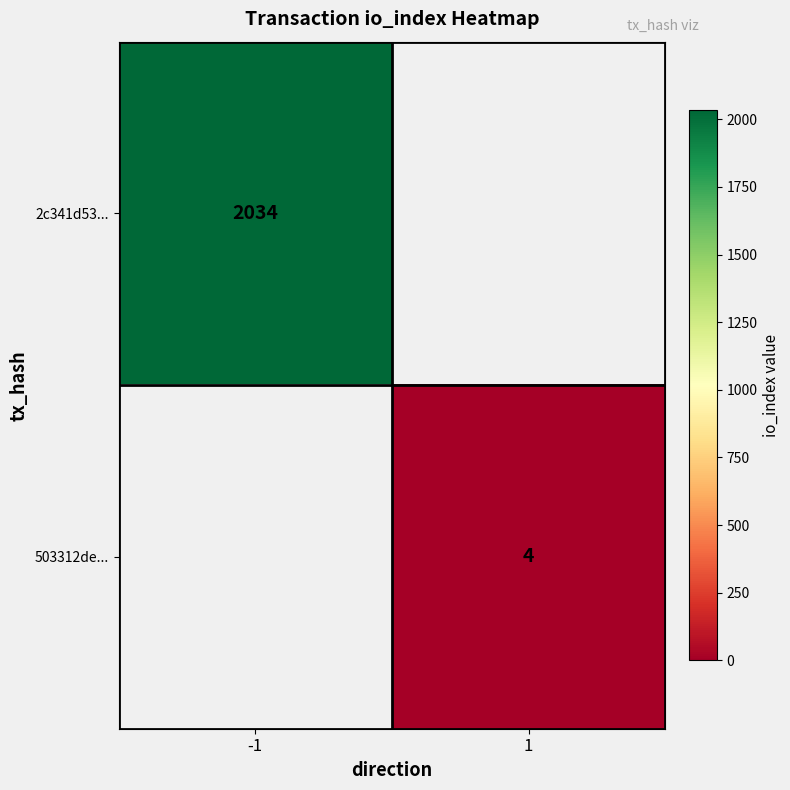

Is the value of 2c341d53... at -1 greater than the value of 503312de... at 1?

Yes